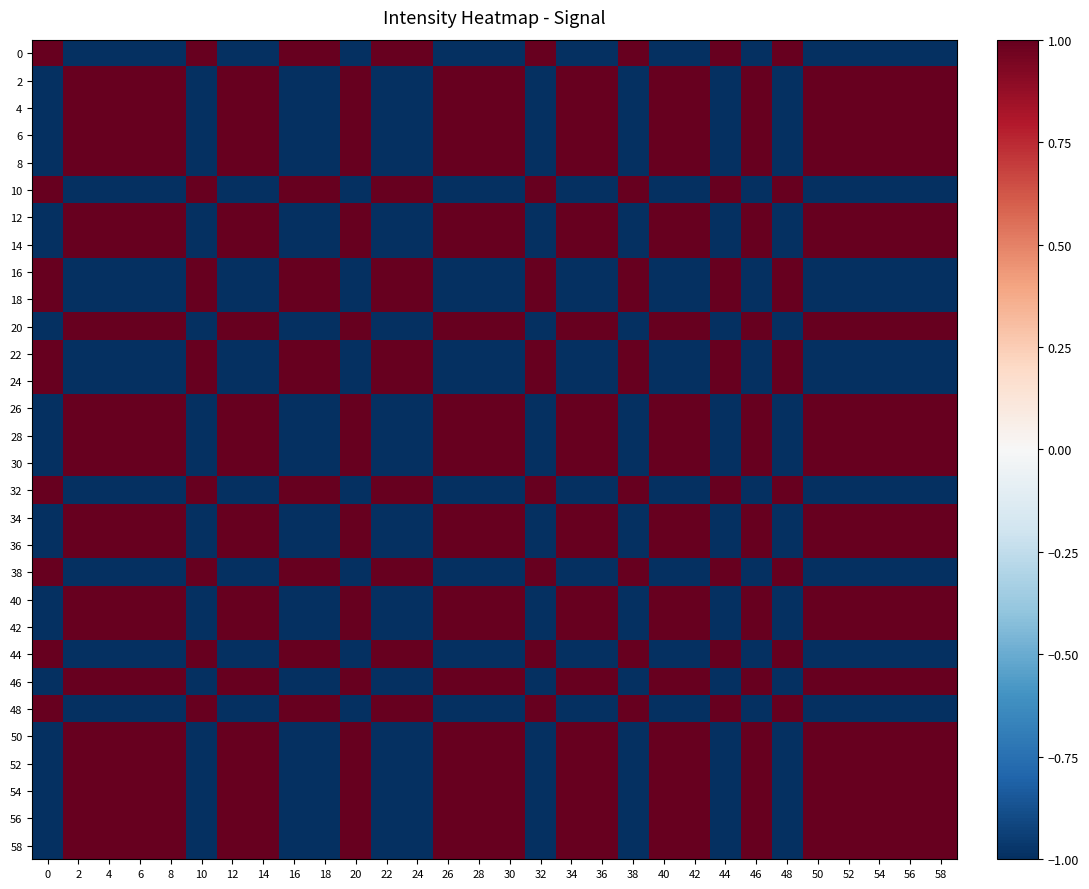

Which category has the lowest value across all series?

2